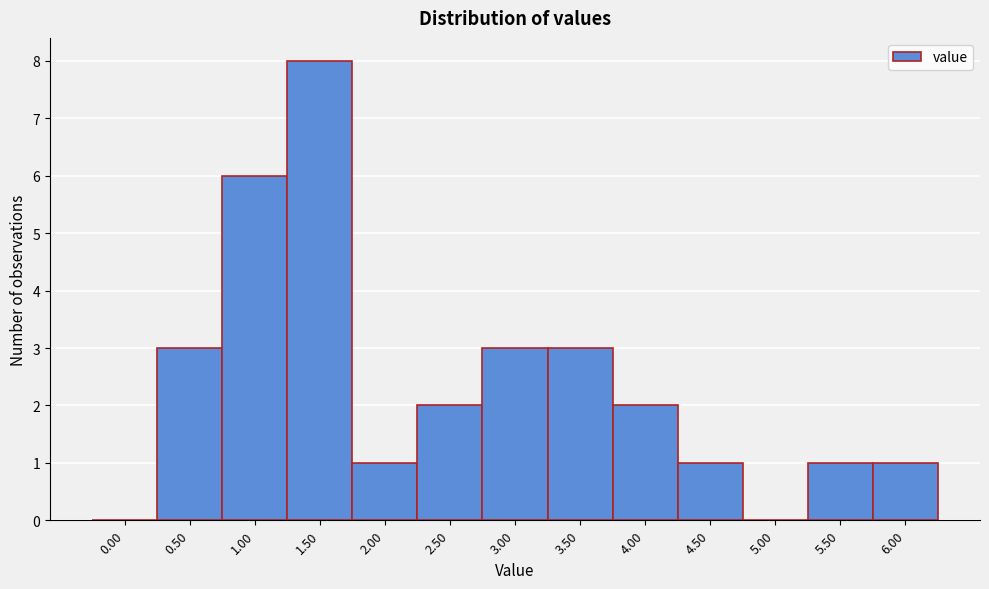

Reading left to right, what are all the values shown in this chart?

0.00=0	0.50=3	1.00=6	1.50=8	2.00=1	2.50=2	3.00=3	3.50=3	4.00=2	4.50=1	5.00=0	5.50=1	6.00=1